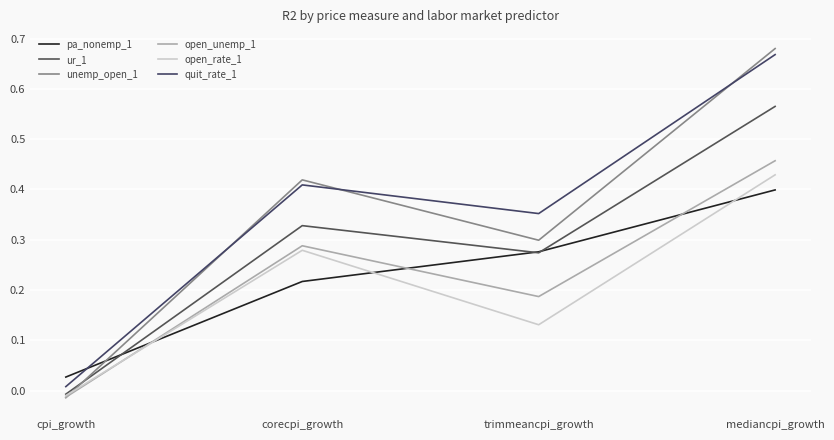

What are all the series names shown in the legend?

pa_nonemp_1, ur_1, unemp_open_1, open_unemp_1, open_rate_1, quit_rate_1